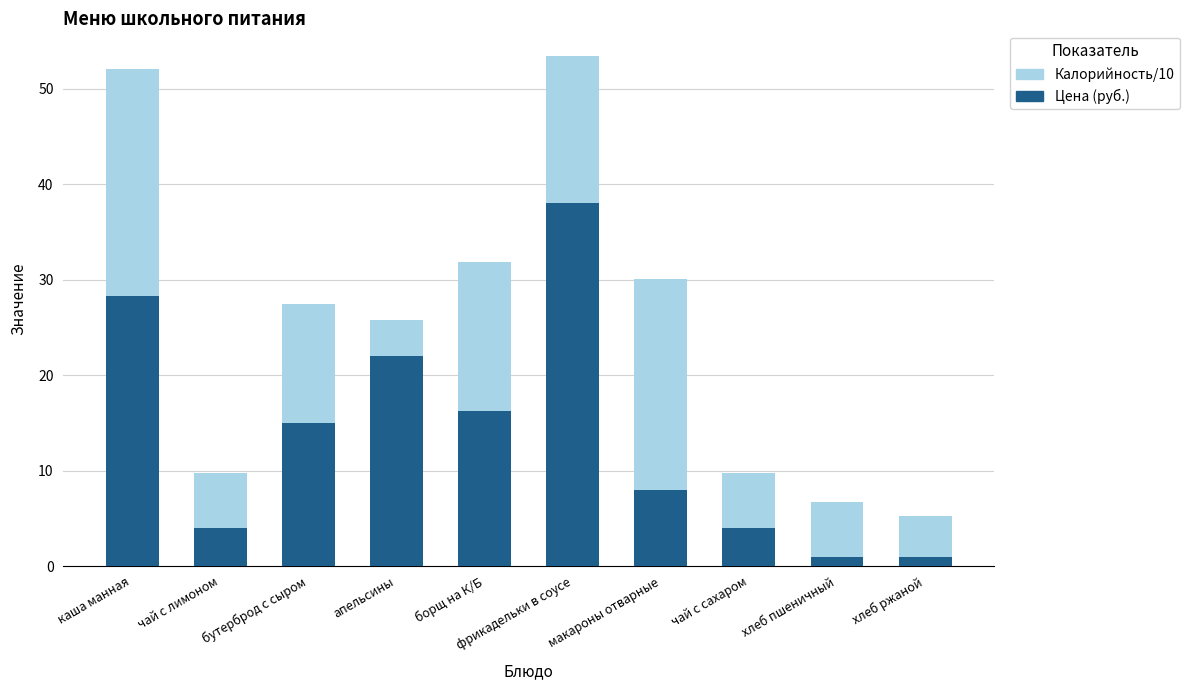

True or false: Цена (руб.) has a value of 54.1 at фрикадельки в соусе.

False